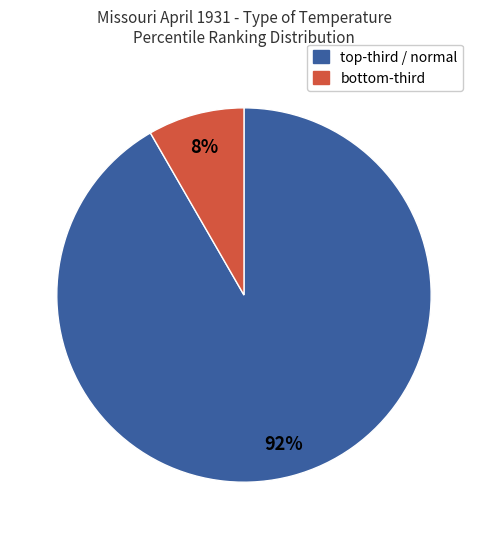

To the nearest percent, what is the average slice percentage?

50%